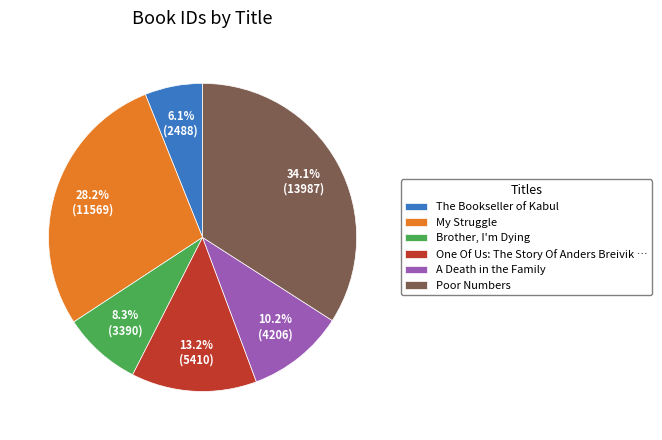

Is there any slice that represents more than half of the pie?

No